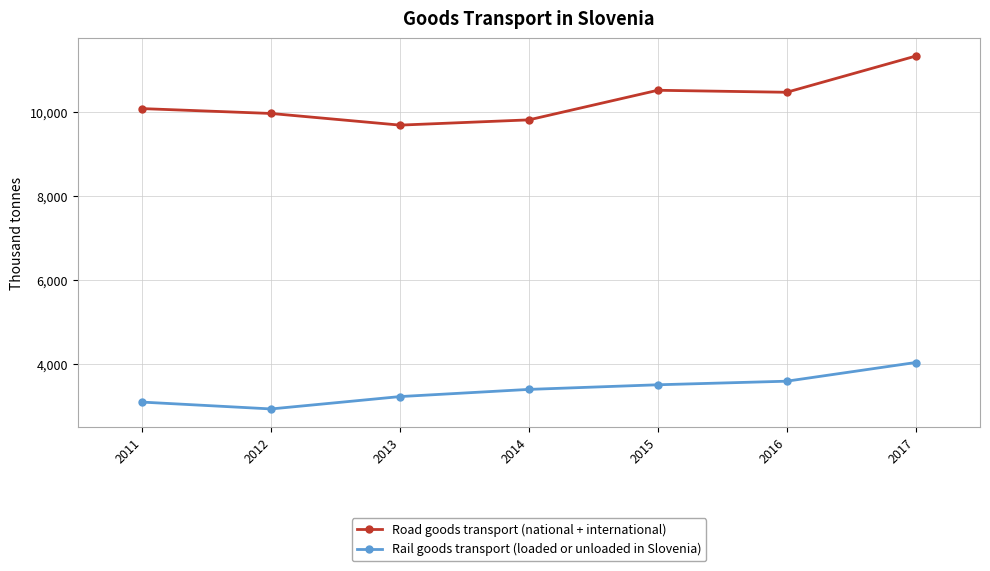

Reading left to right, what are all the values shown in this chart?

Road goods transport (national + international): 2011=10090.0	2012=9973.8	2013=9696.1	2014=9821.4	2015=10527.1	2016=10479.2	2017=11341.4
Rail goods transport (loaded or unloaded in Slovenia): 2011=3092.2	2012=2929.0	2013=3223.9	2014=3395.0	2015=3505.1	2016=3590.5	2017=4036.1